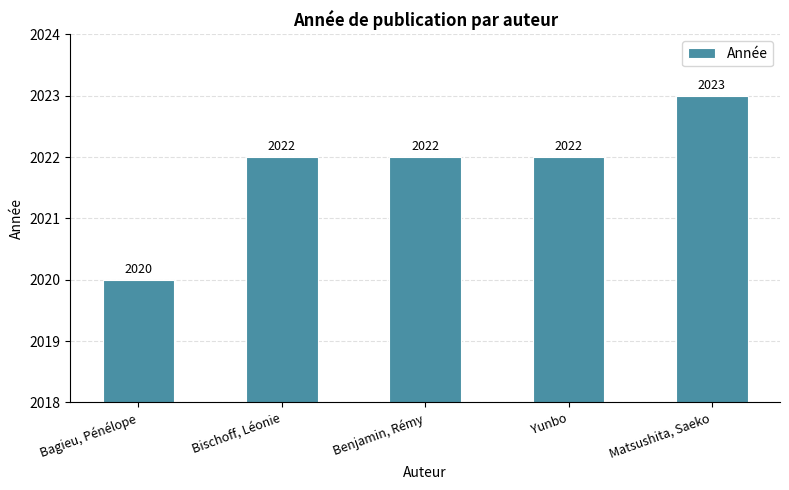

Reading left to right, list all the values displayed in this chart.

2020	2022	2022	2022	2023